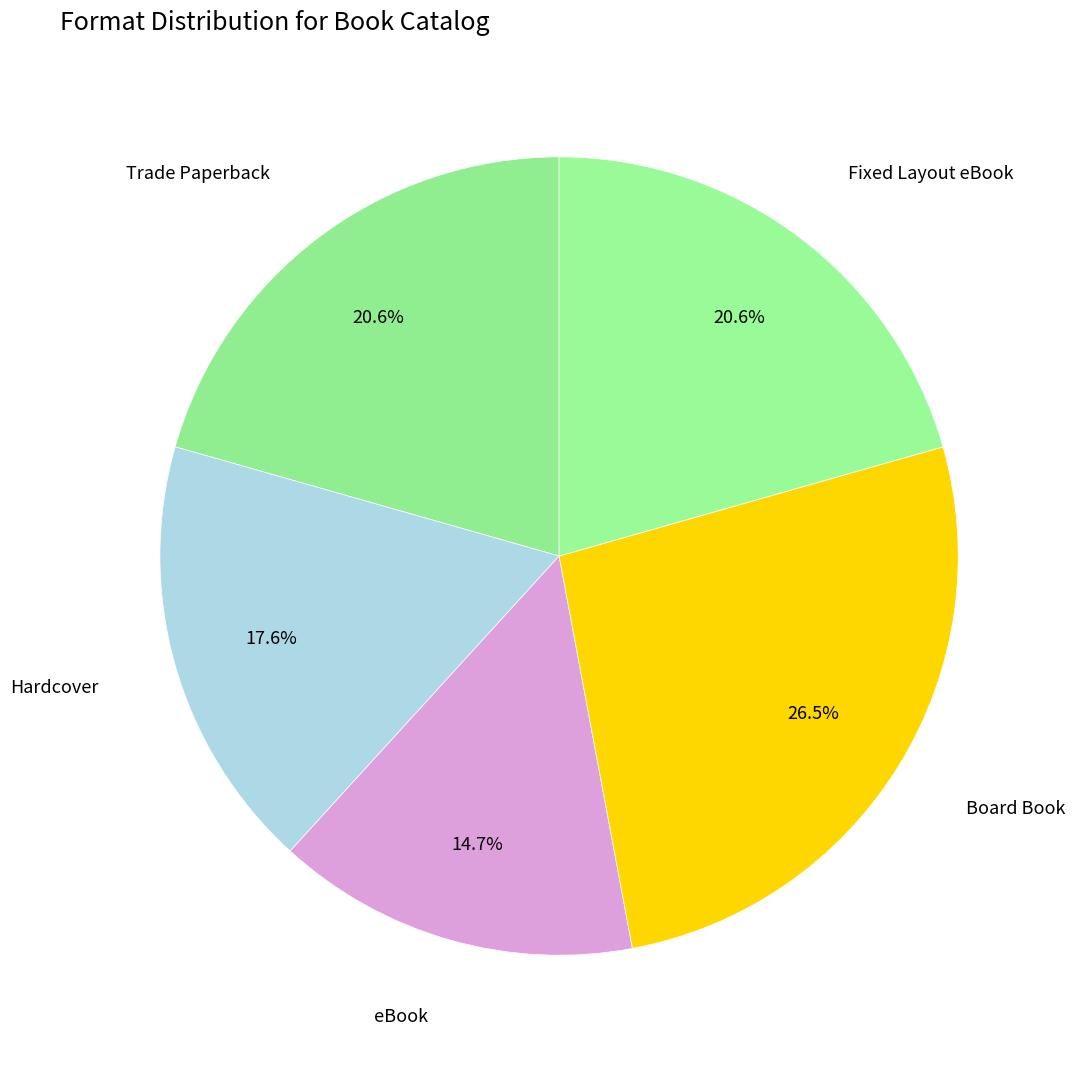

Approximately how many times larger is the value at Hardcover compared to eBook?

1.2